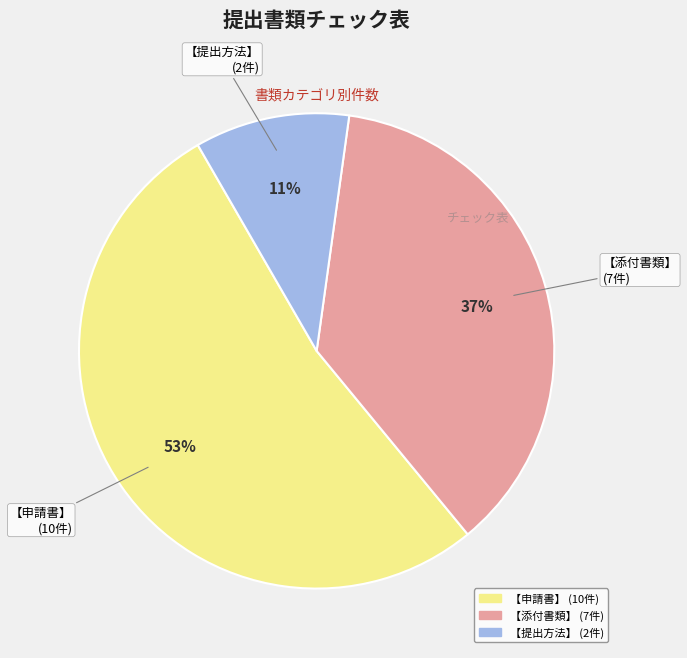

Between 【申請書】 and 【提出方法】, which is larger?

【申請書】